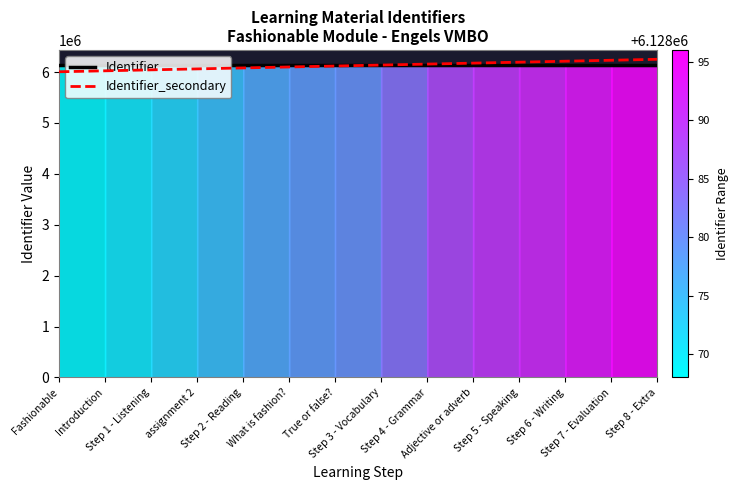

What is the value of the Identifier_secondary point at the 8th from the left?

6137507.8